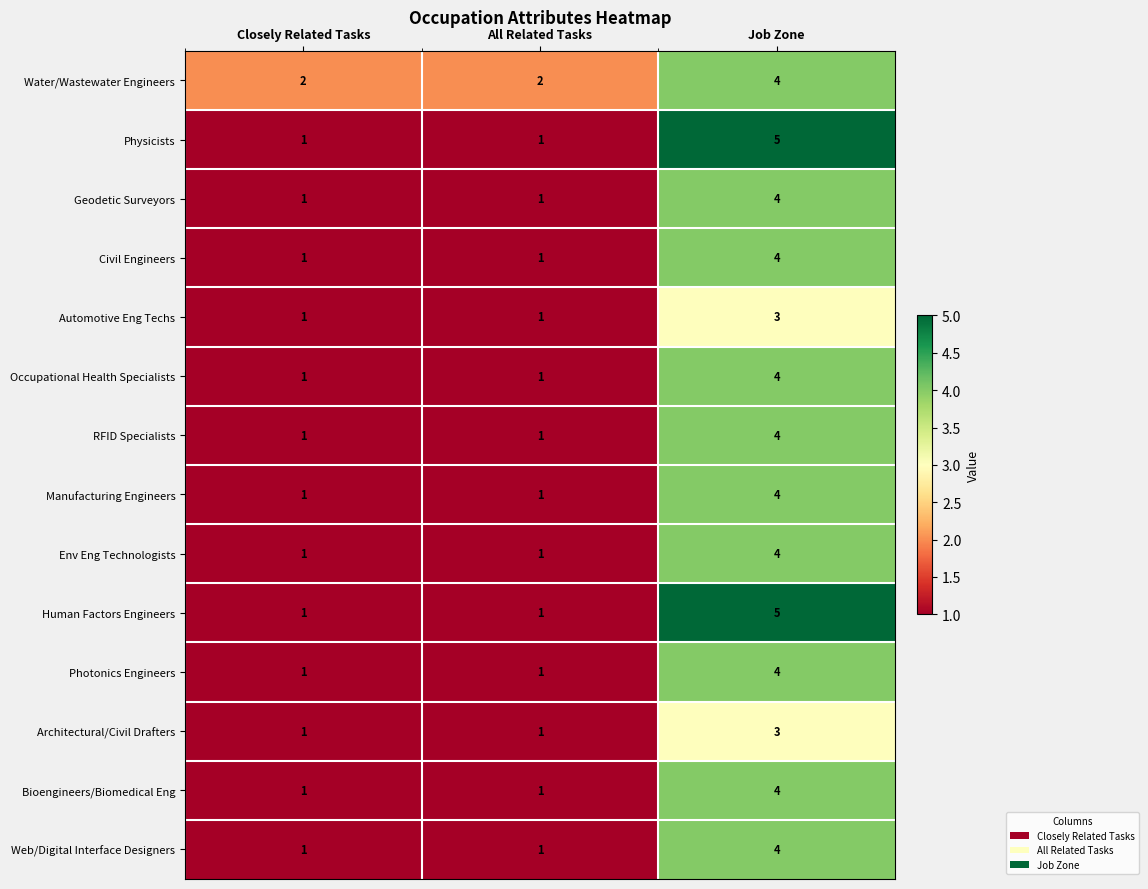

Count the Web/Digital Interface Designers values in the range 1 to 4.

3